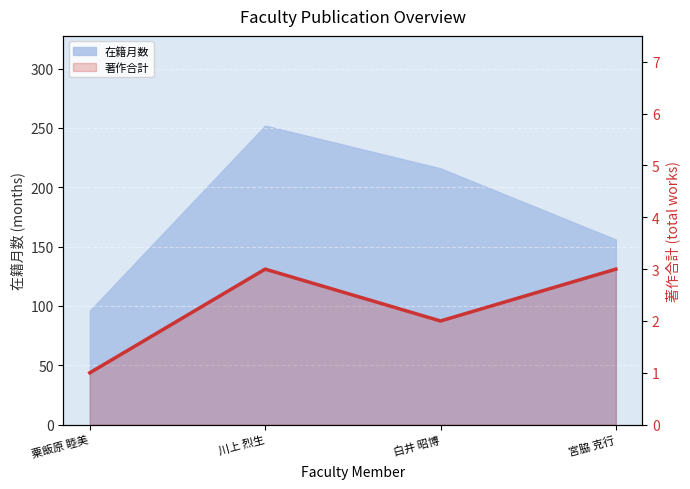

Between 川上 烈生 and 白井 昭博, which is larger?

川上 烈生